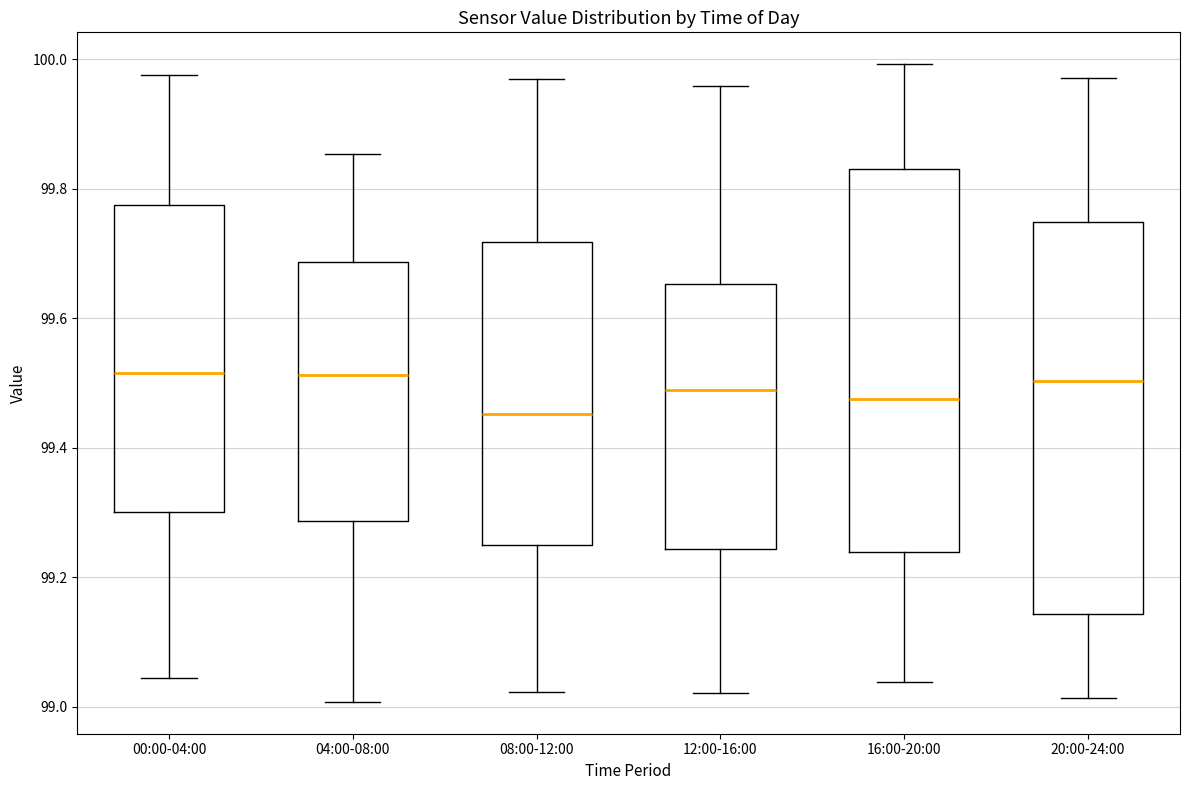

Where is the upper edge of the box for 00:00-04:00 on the y-axis? The values are not printed on the chart, so give them approximately, as read against the axis.

99.78